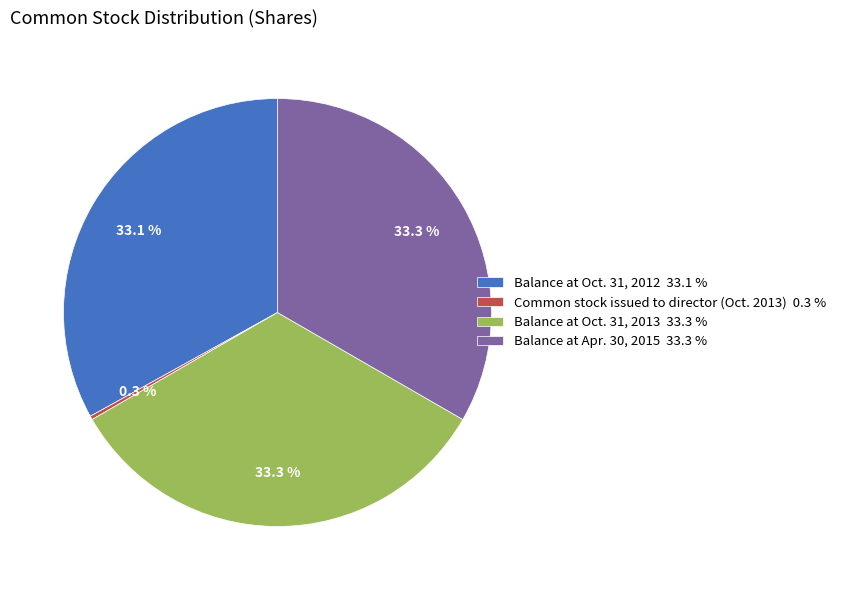

How many segments does this pie chart have?

4